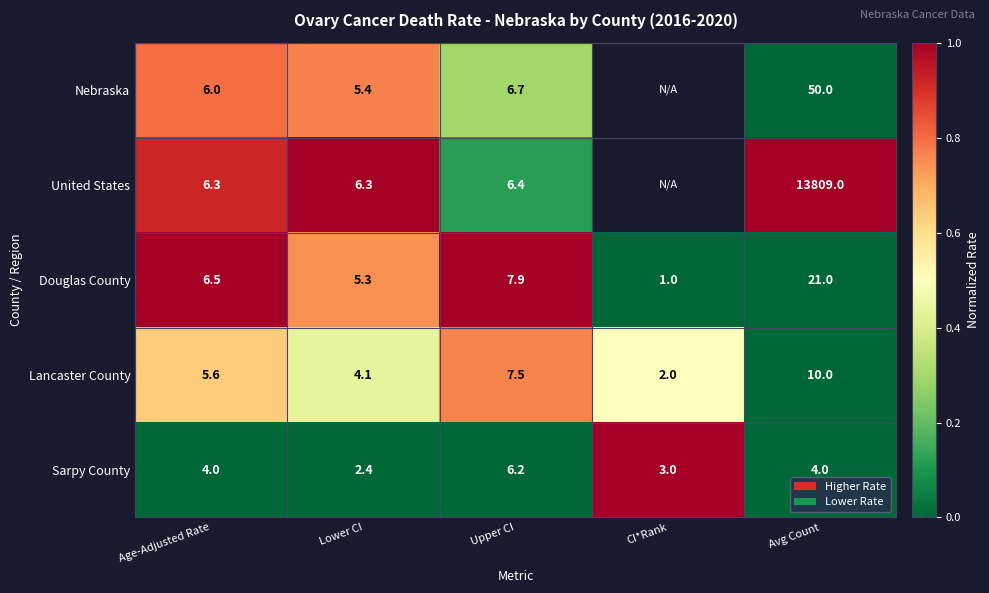

What is the difference between the maximum and minimum values in the Sarpy County series?

3.8